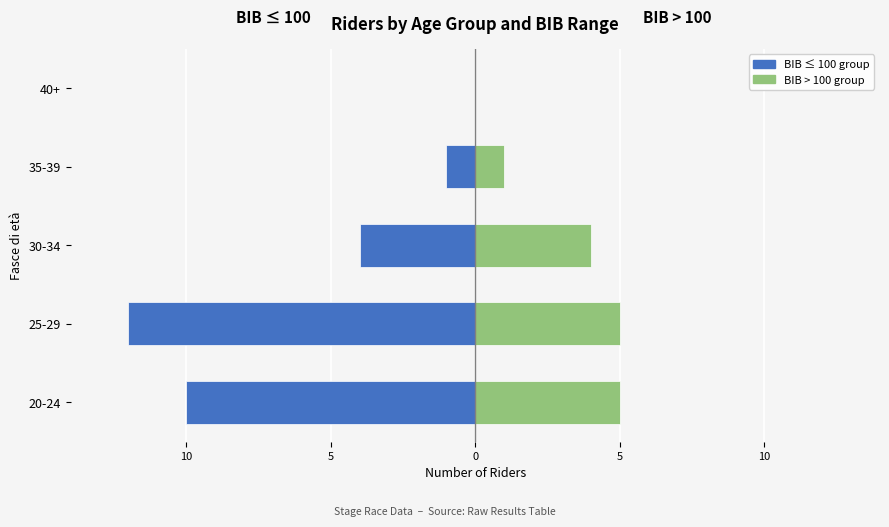

Which series changed the most between 20-24 and 25-29?

BIB ≤ 100 group